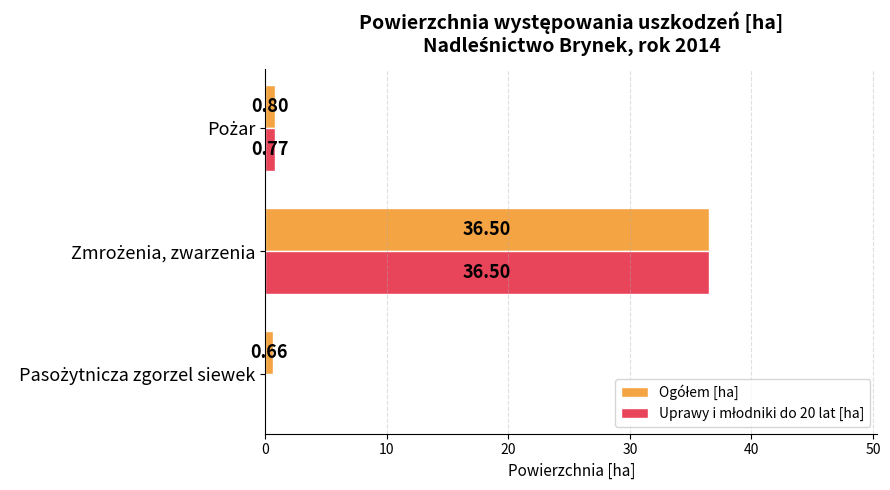

Count the number of categories in the chart.

3